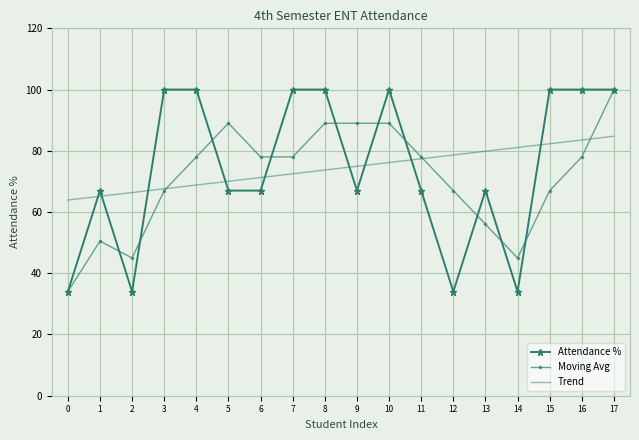

What is the difference between the second highest and minimum values in the Moving Avg series?

55.0